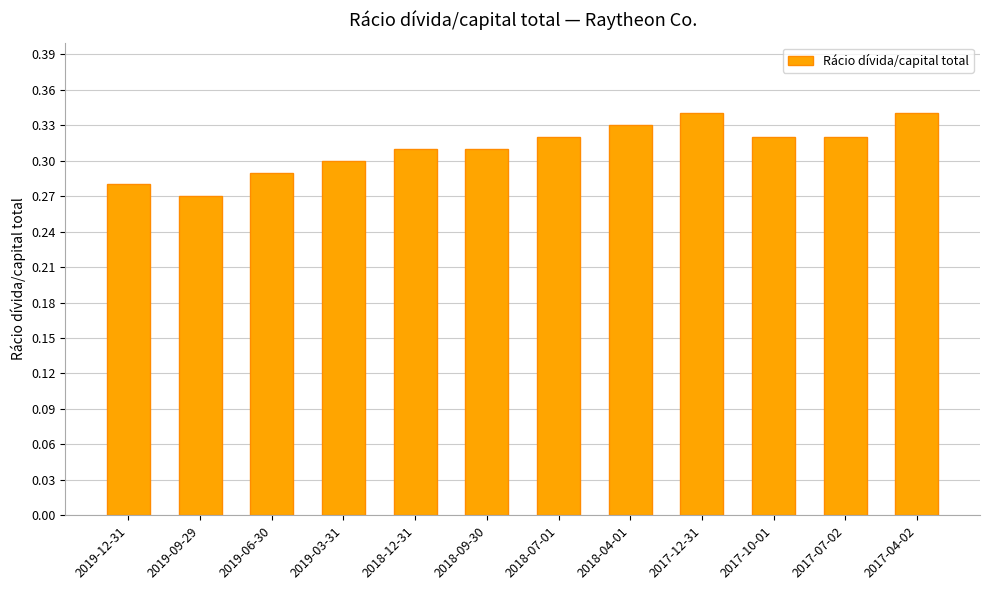

What position from the left is 2017-12-31?

9